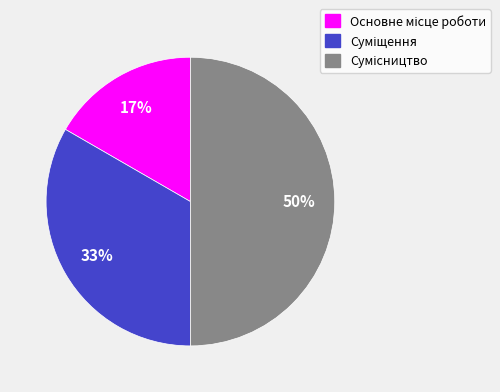

To the nearest percent, what is the difference between the largest and smallest slice percentages?

33%